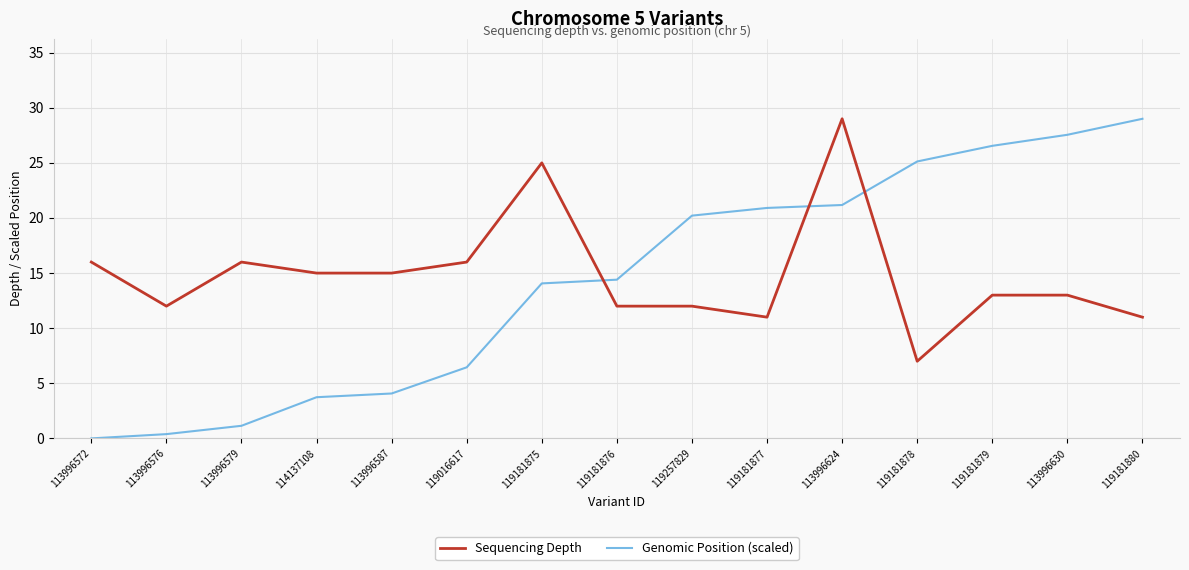

Does the chart have visible grid lines?

Yes